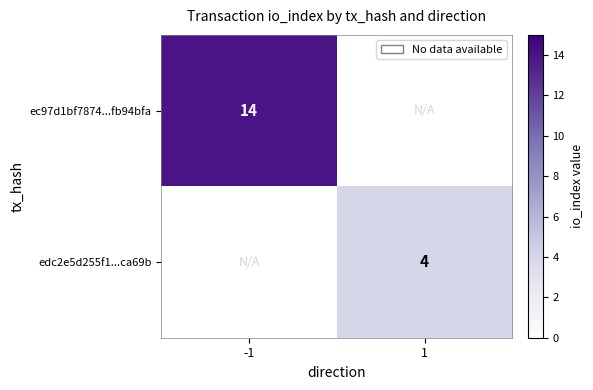

The edc2e5d255f1...ca69b series shows 4 at 1. True or false?

True